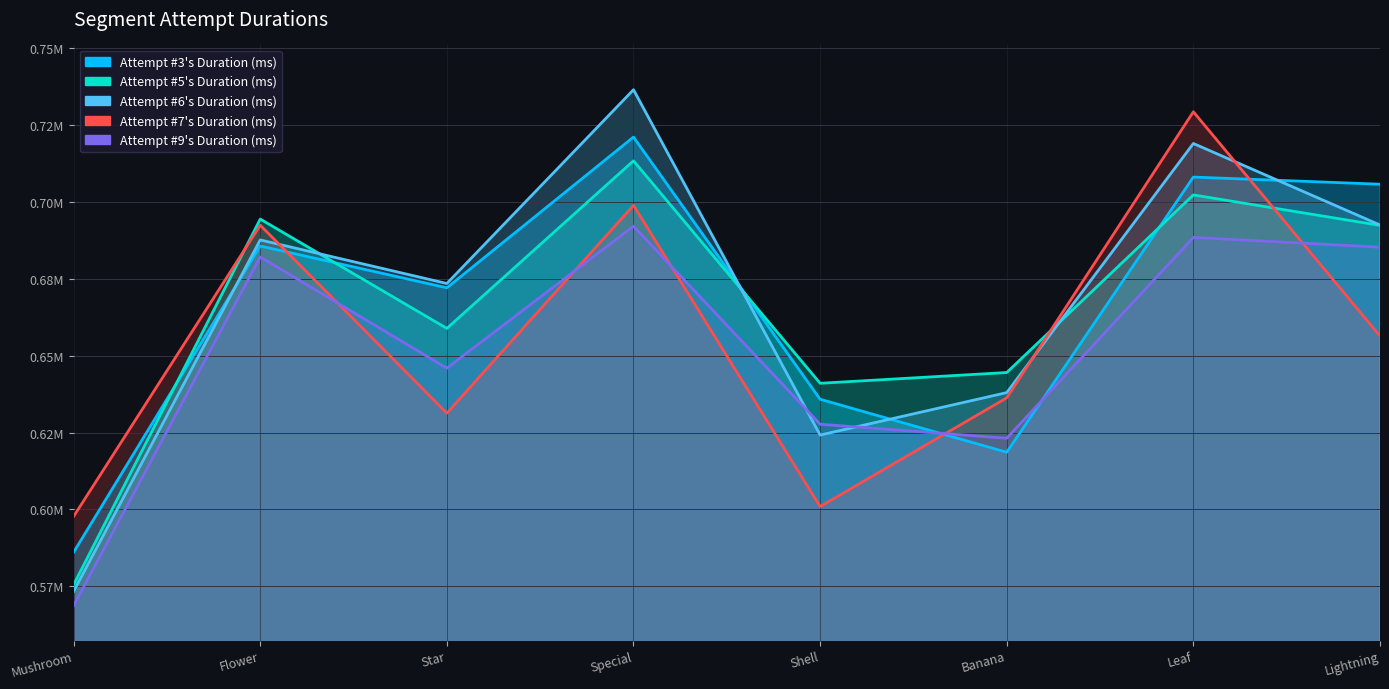

What is the lowest value of the Attempt #6's Duration (ms) series?

573364